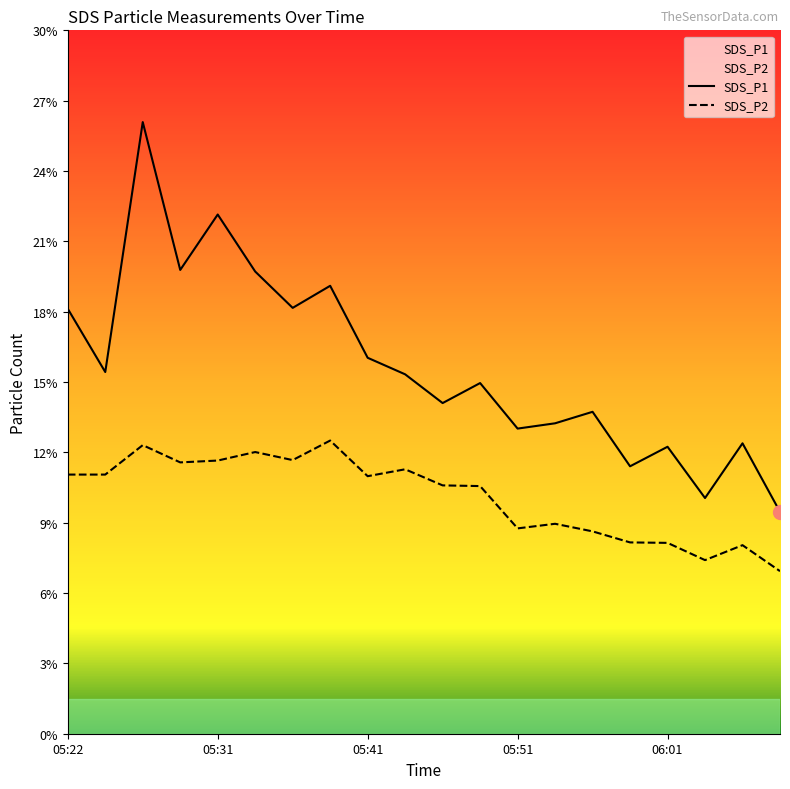

Rank the series at 05:34 from lowest to highest value.

SDS_P2, SDS_P1